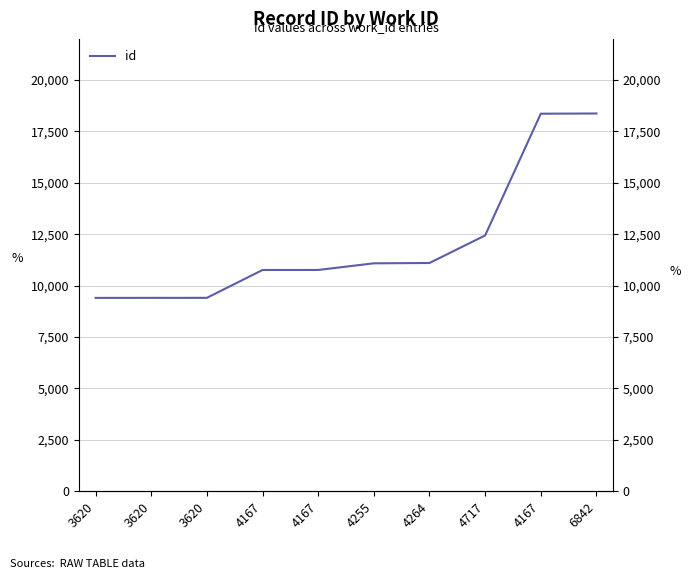

What is the sum of all values?

121106